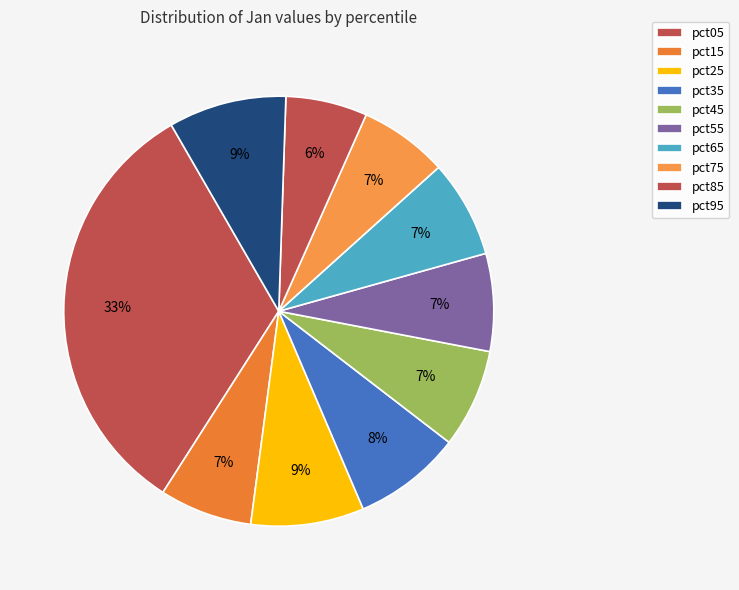

How many slices are in this pie chart?

10